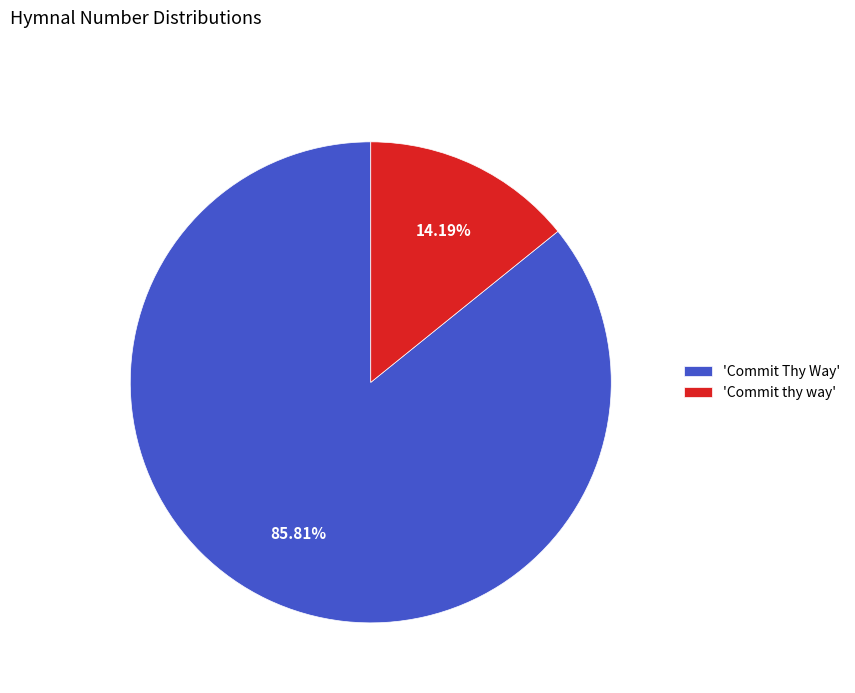

Which slice is the largest?

'Commit Thy Way'